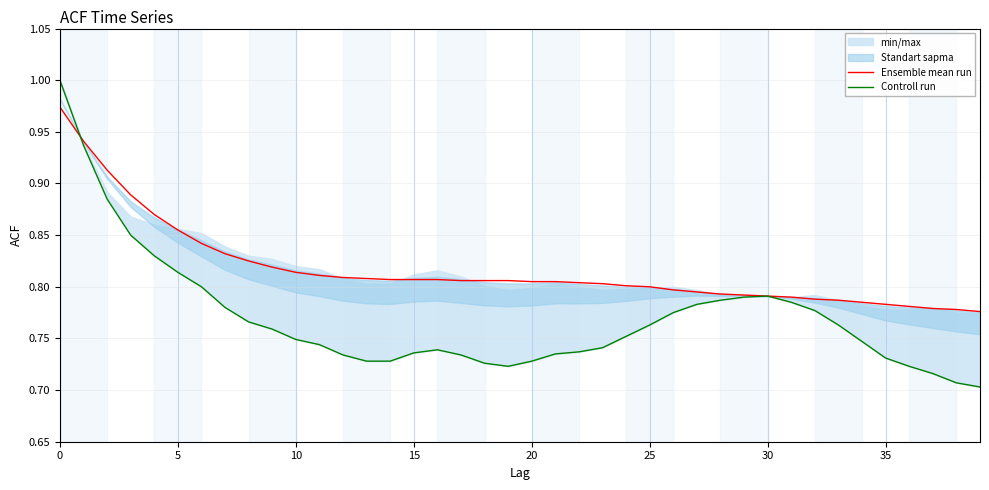

How many lines are shown in the chart?

2